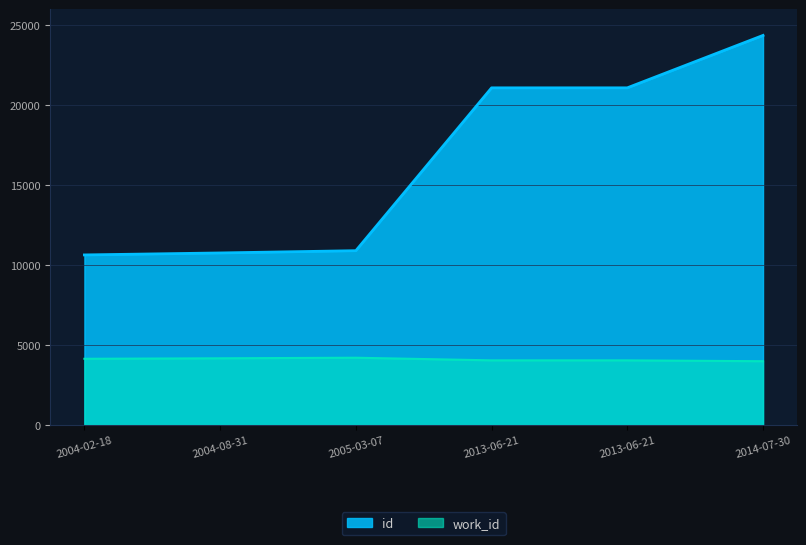

What is the maximum value for id?

24372